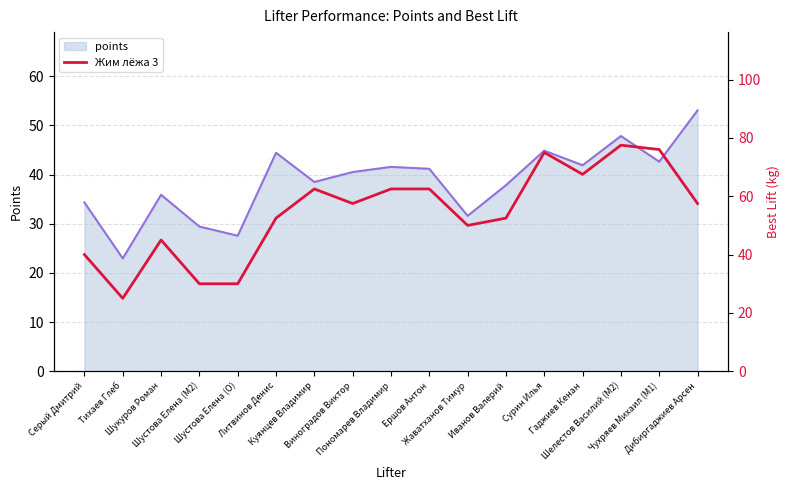

What is the difference between the highest and lowest values at Иванов Валерий?

14.6